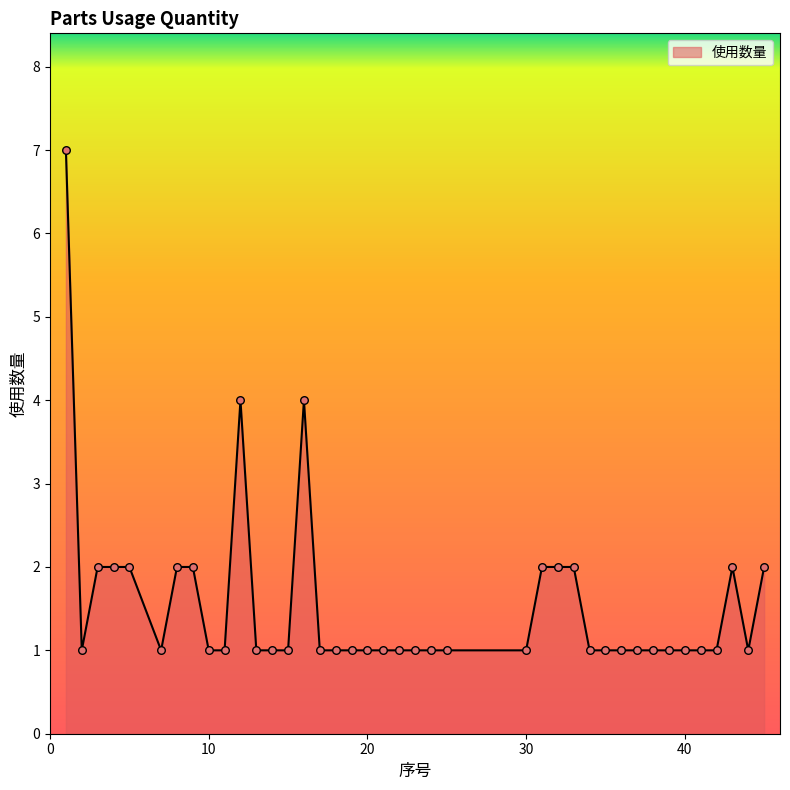

What is the greatest value displayed?

7